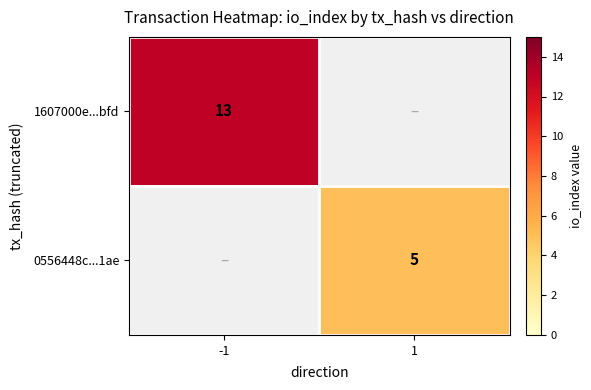

True or false: 1607000e...bfd has a value of 13 at -1.

True